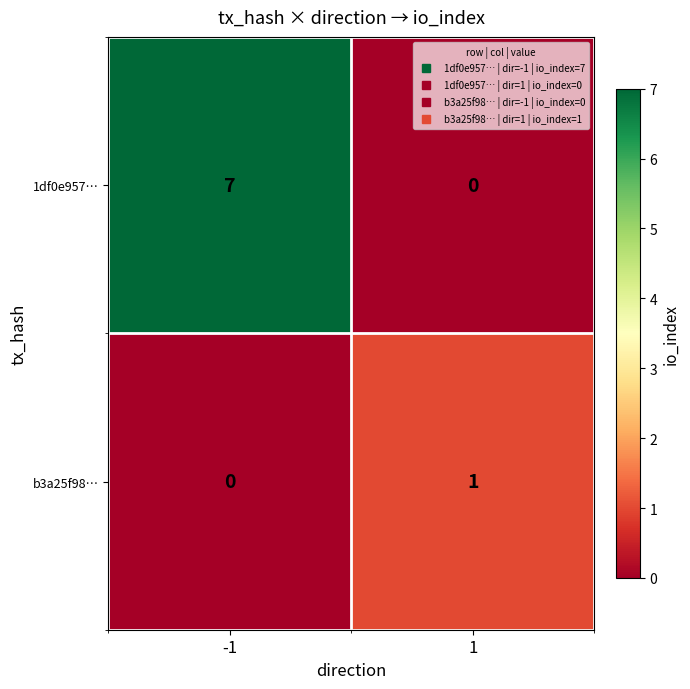

The value of 1df0e957… at -1 is 7. True or false?

True